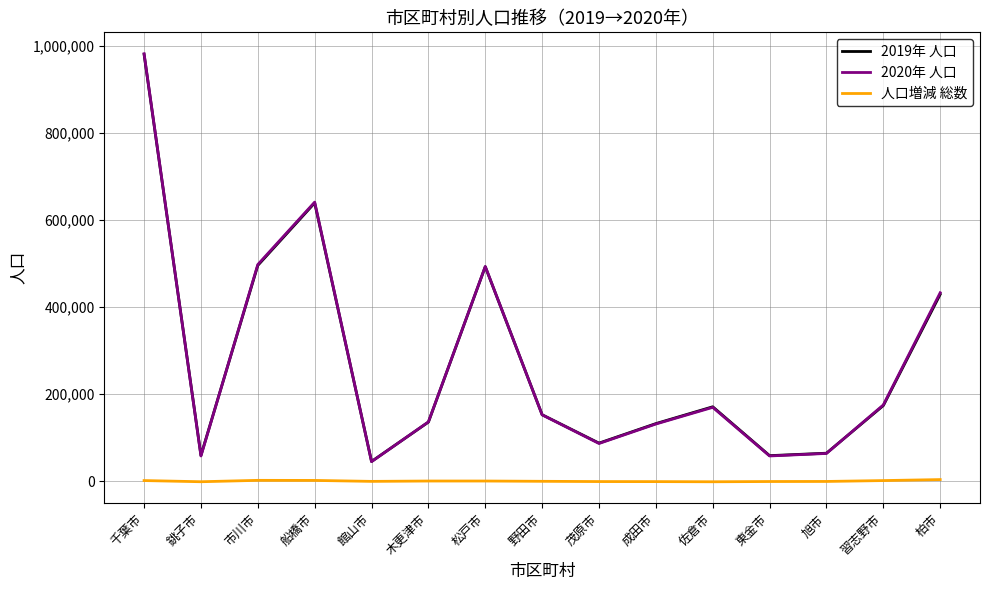

True or false: 2019年 人口 and 人口増減 総数 intersect in this chart.

False